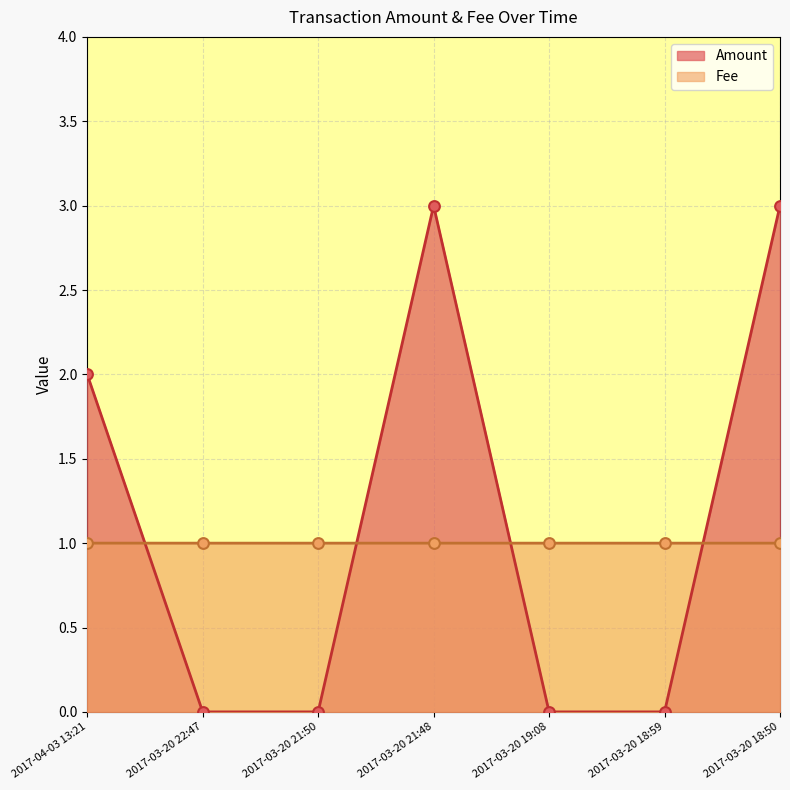

What is the total value across all series at 2017-03-20 21:48?

4.0